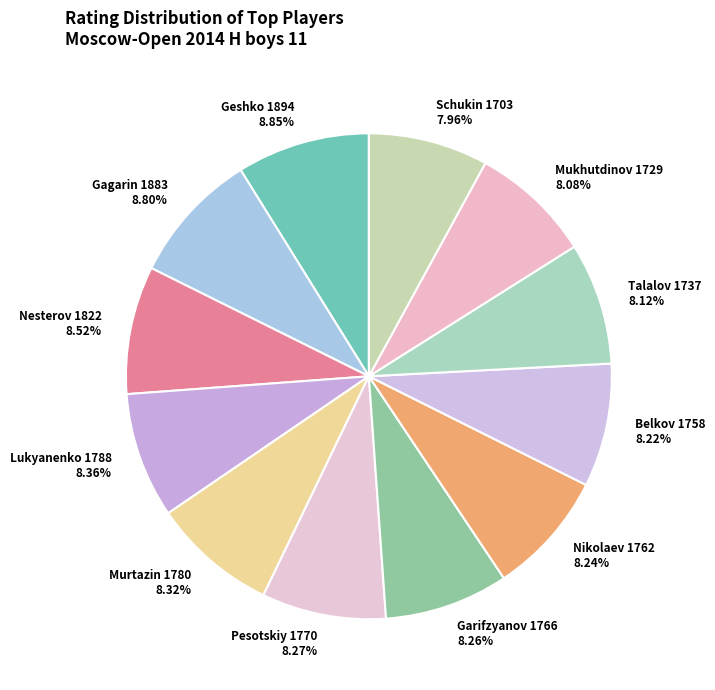

Is there a majority slice in this chart?

No